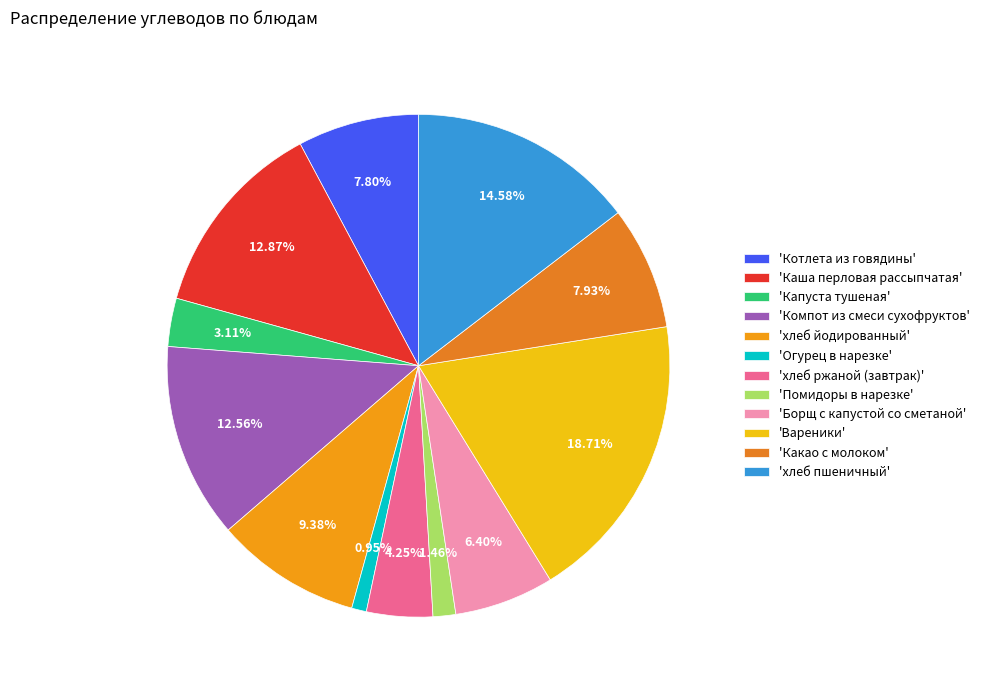

How many segments does this pie chart have?

12